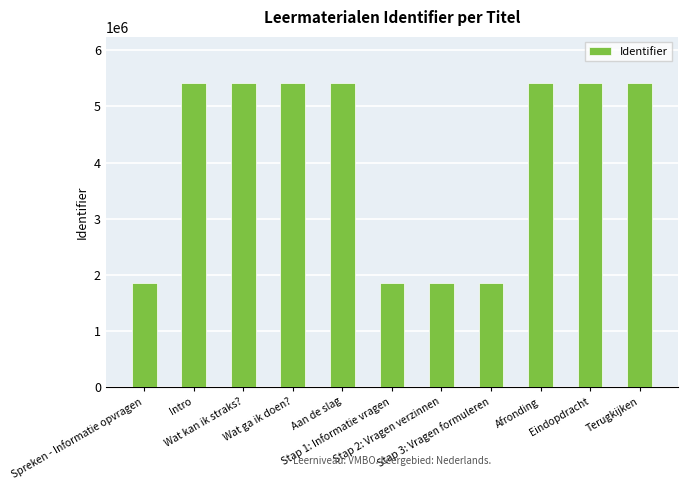

How many data points does each series have?

11